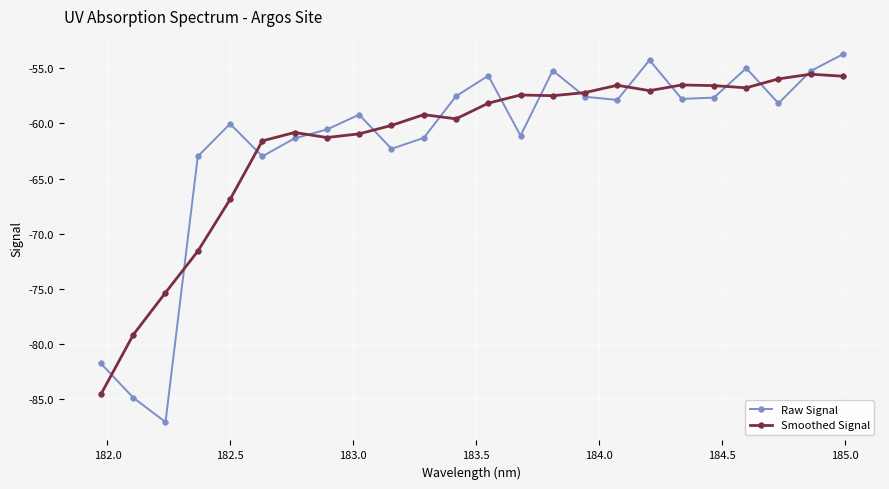

Rank the series by their maximum value, from lowest to highest.

Smoothed Signal, Raw Signal